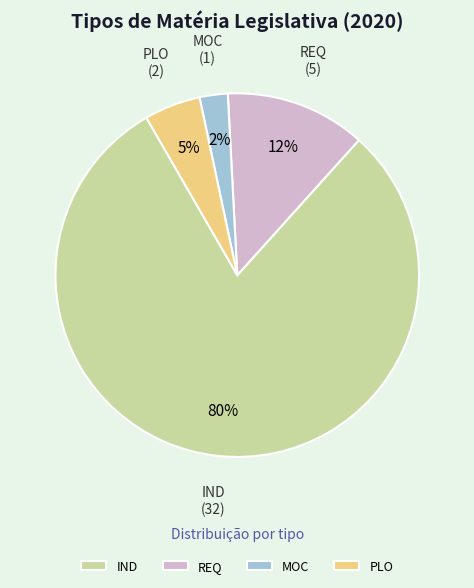

To the nearest percent, what percentage of the pie is PLO?

5%